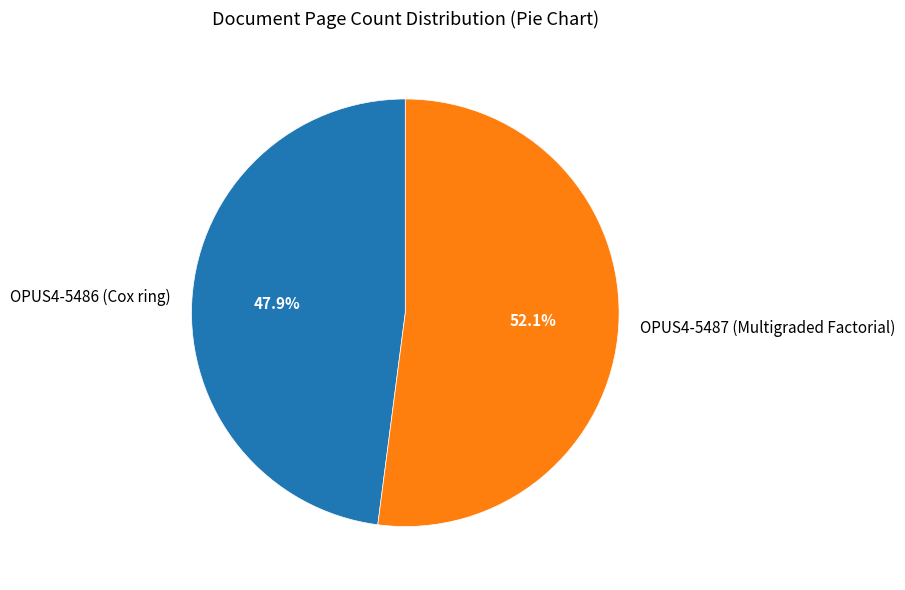

Is the sum of OPUS4-5486 (Cox ring) and OPUS4-5487 (Multigraded Factorial) greater than half?

Yes